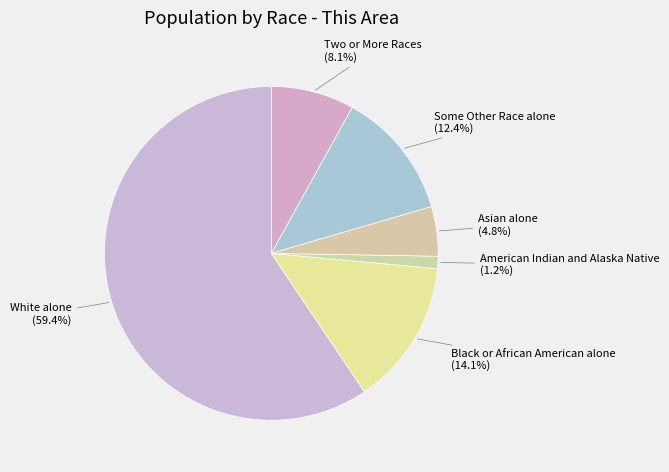

What is the total percentage of Black or African American alone and Two or More Races?

22.2%